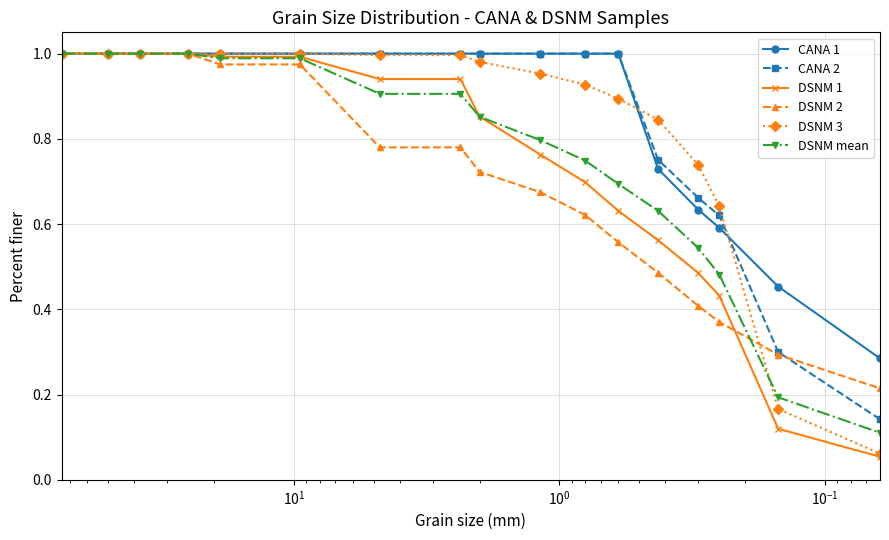

The CANA 1 series shows 1.4 at $\mathdefault{10^{-1}}$. True or false?

False